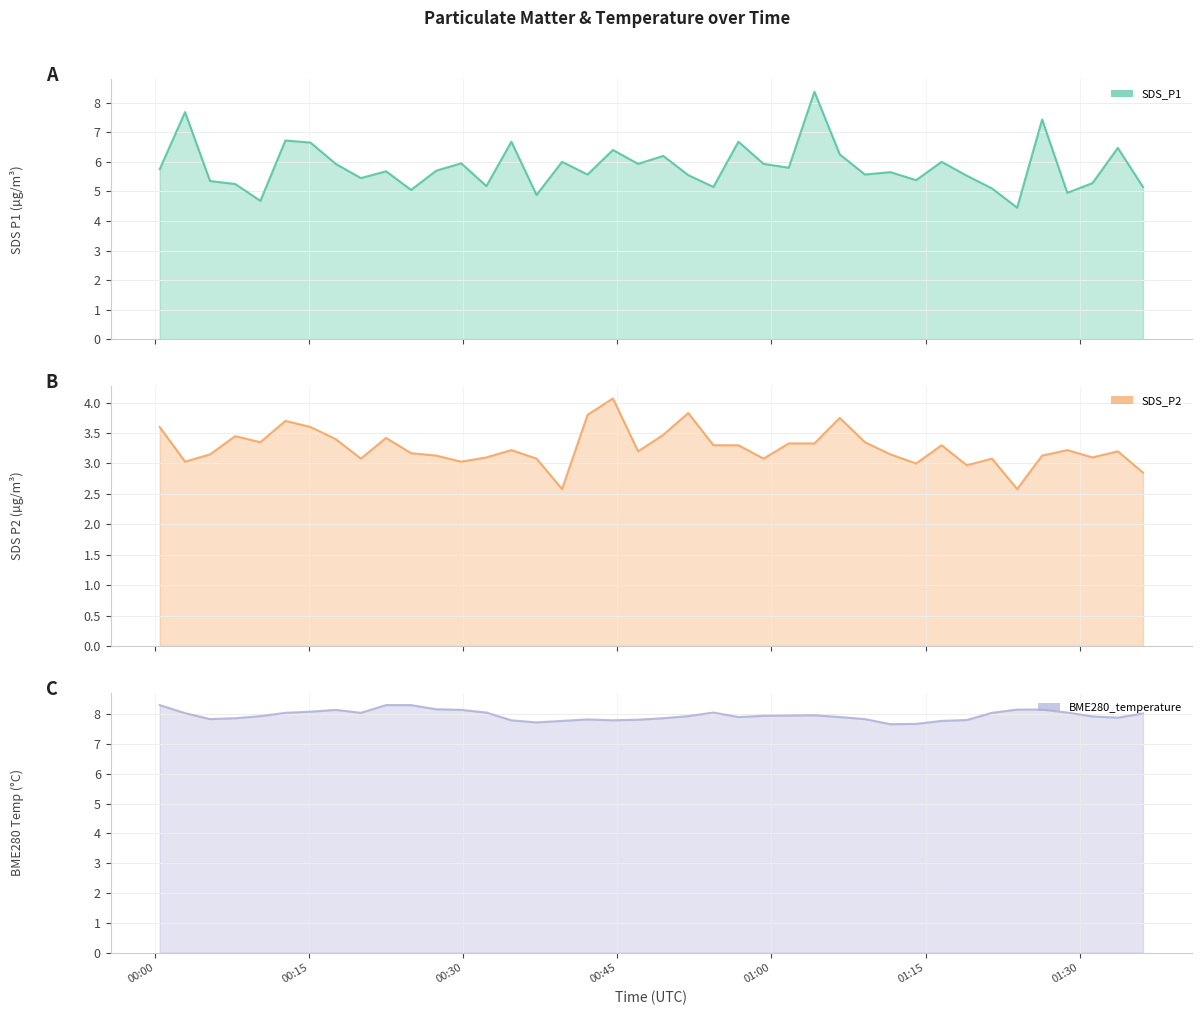

What is the value of the SDS_P2 line point at the 39th from the left?

3.2